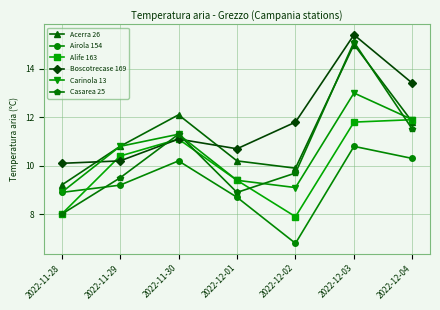

Where does the Carinola 13 series first go above 10?

2022-11-29